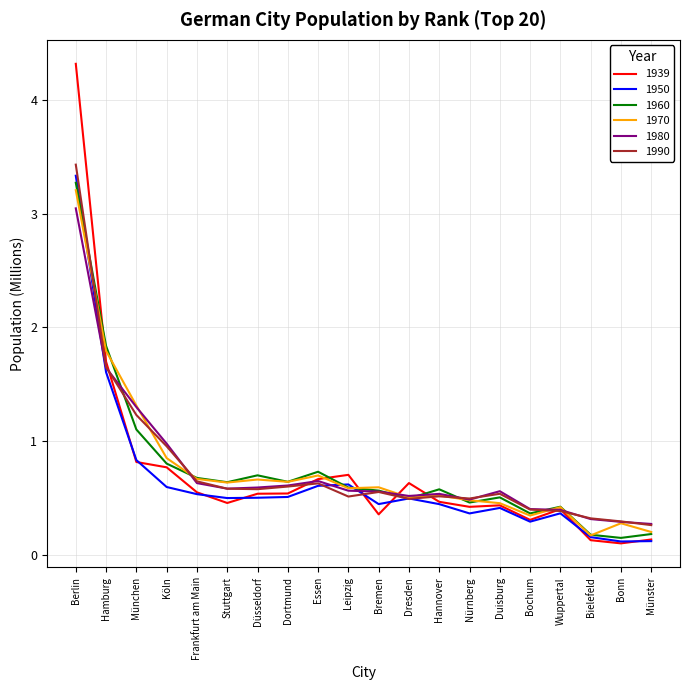

What are all the series names shown in the legend?

1939, 1950, 1960, 1970, 1980, 1990